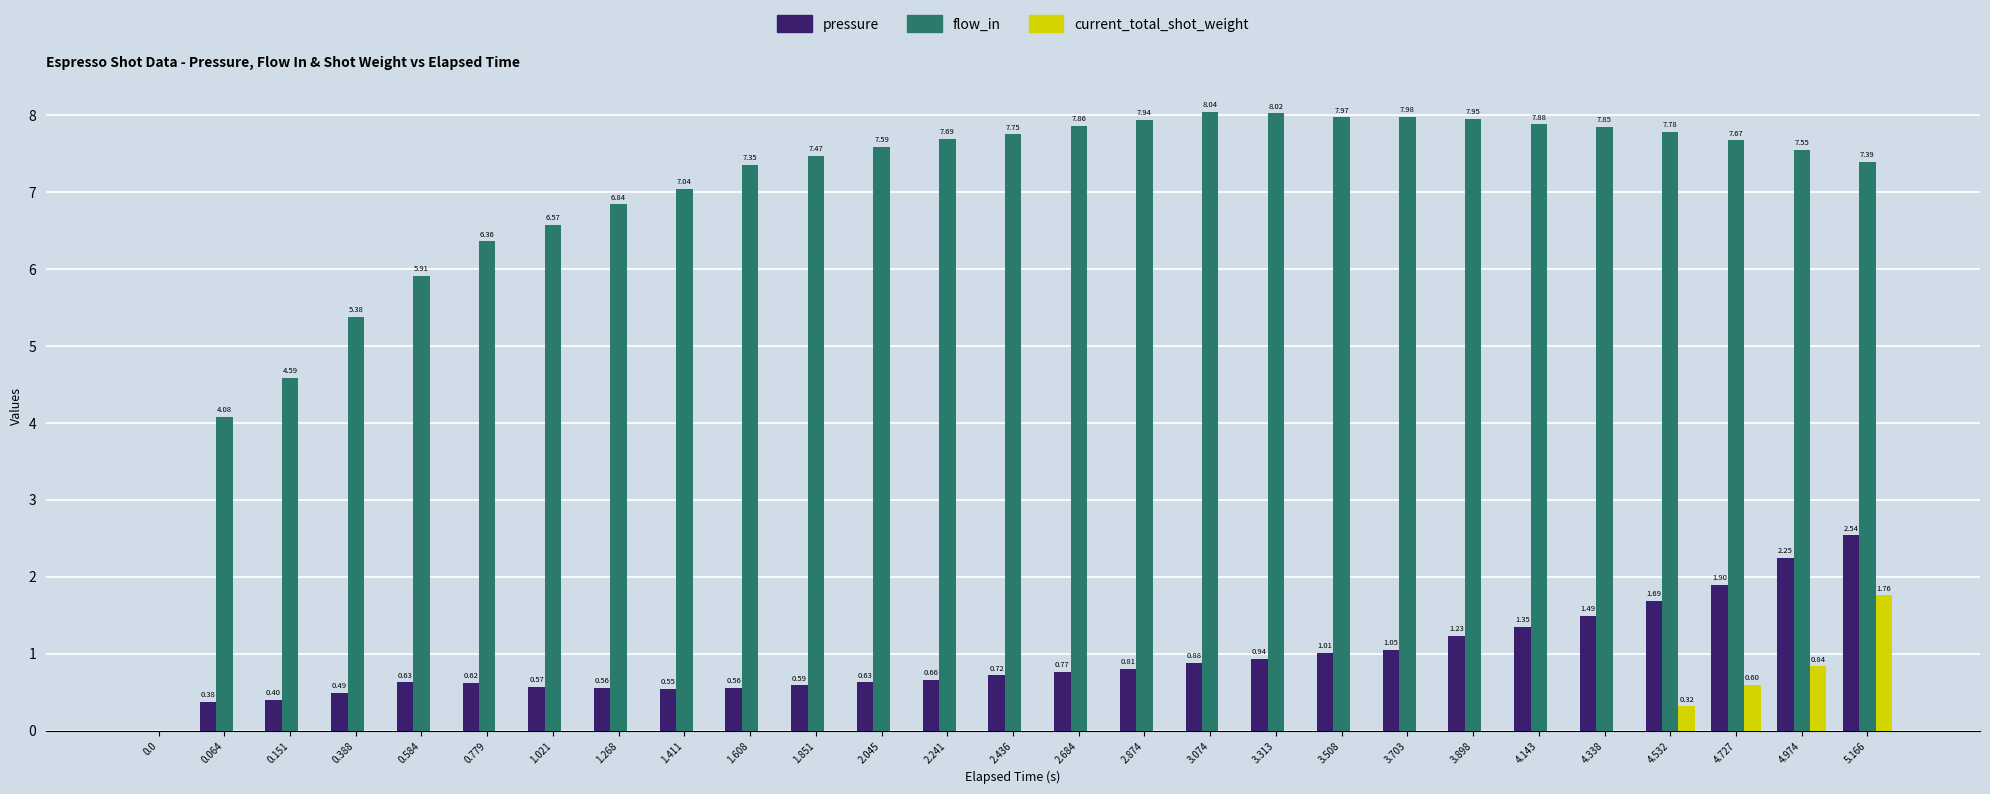

Is the value of flow_in at 4.338 greater than the value of pressure at 0.0?

Yes